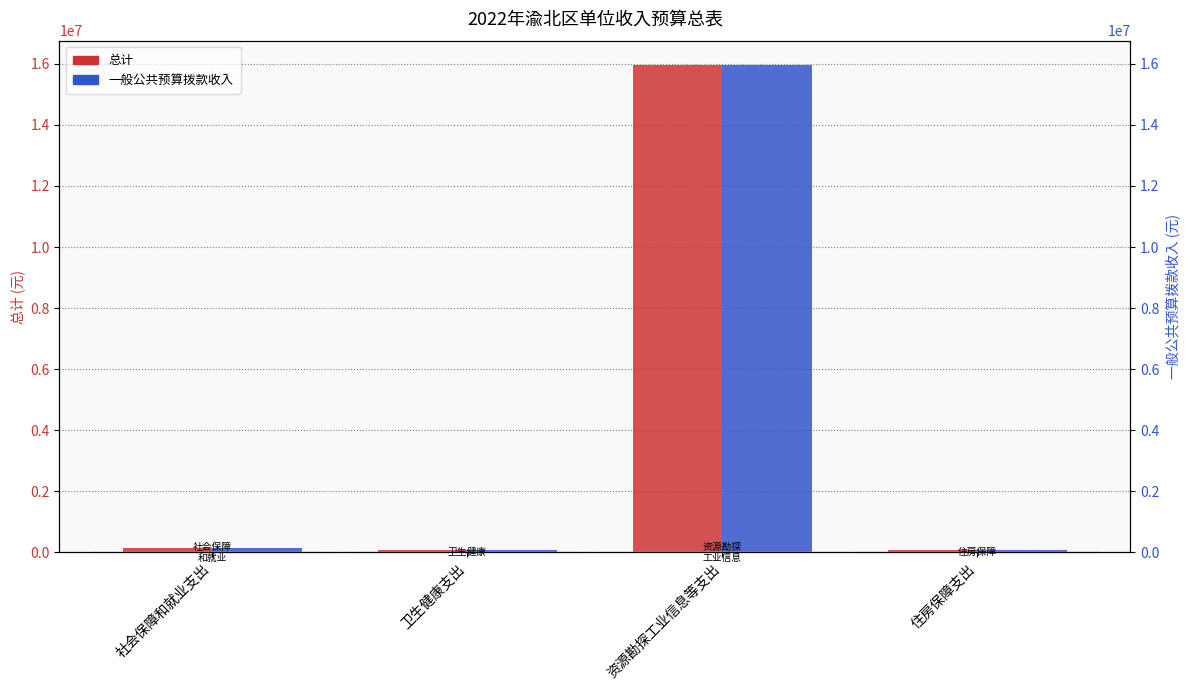

What is the label of the 2nd bar from the right?

资源勘探工业信息等支出